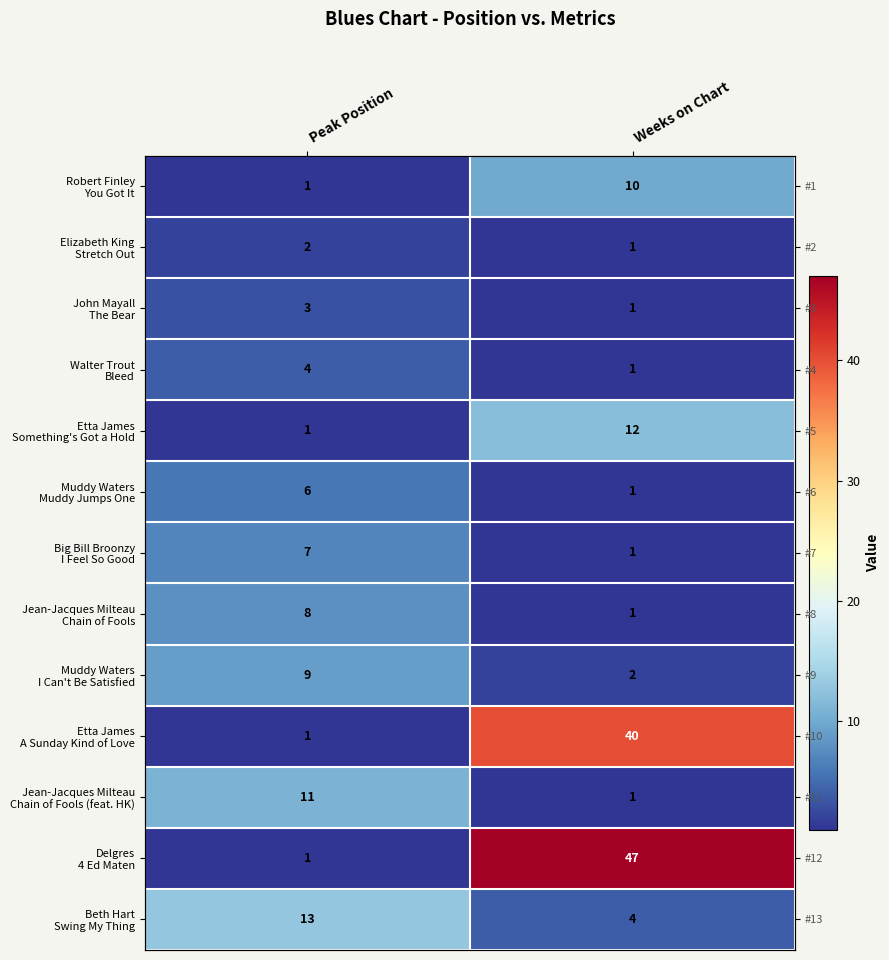

What is the difference between the Muddy Waters I Can't Be Satisfied values at Weeks on Chart and Peak Position?

7